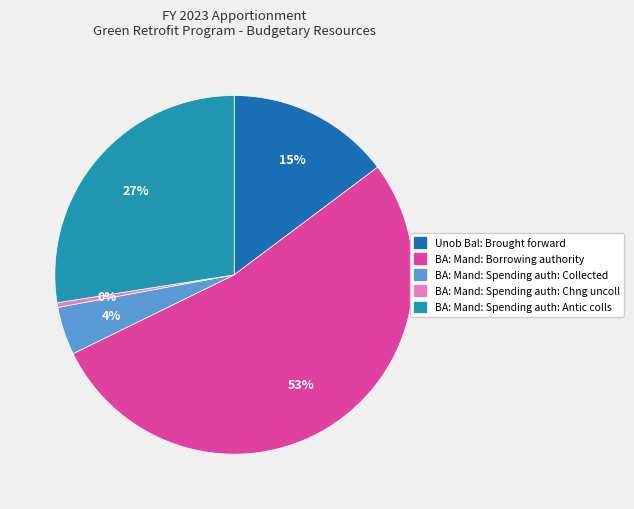

Which has a higher value, BA: Mand: Spending auth: Collected or BA: Mand: Borrowing authority?

BA: Mand: Borrowing authority